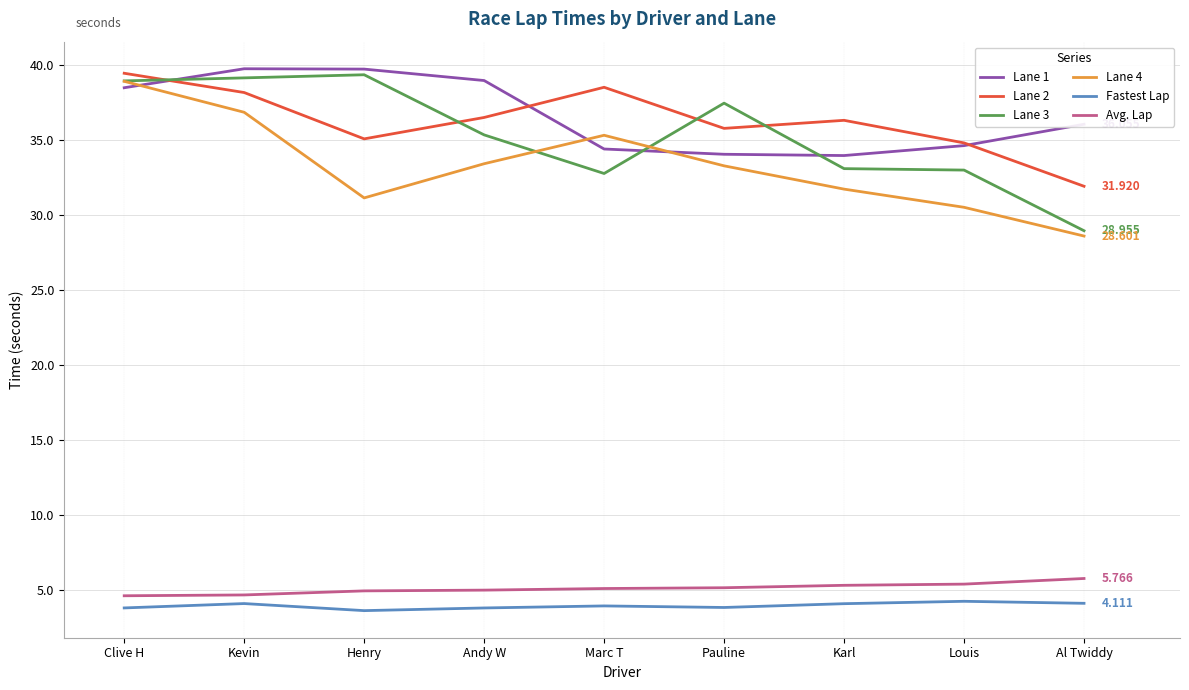

True or false: Lane 2 and Fastest Lap cross at least once.

False